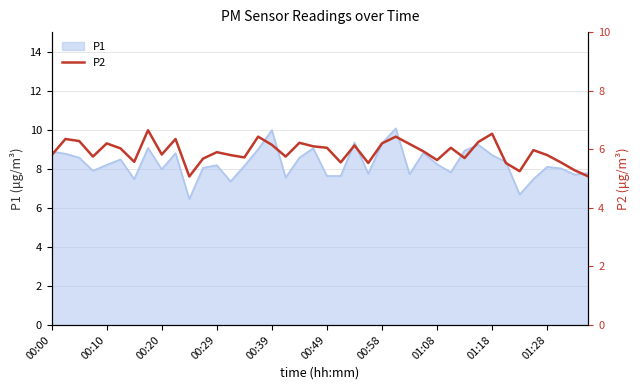

What is the maximum value for P1?

10.1